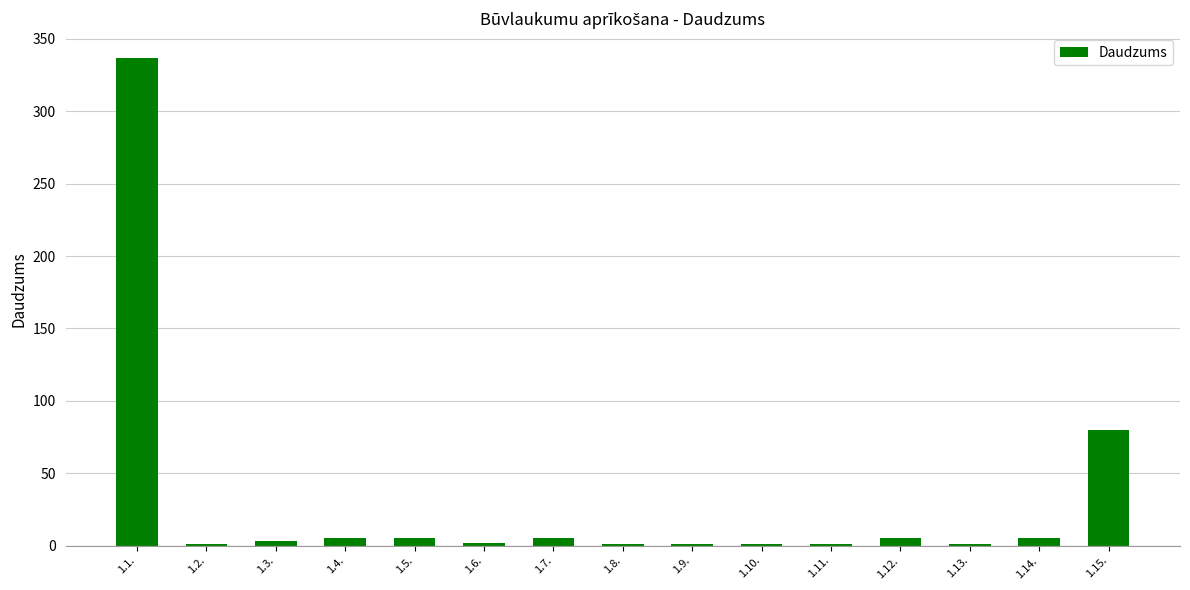

What is the sum of all values?

453